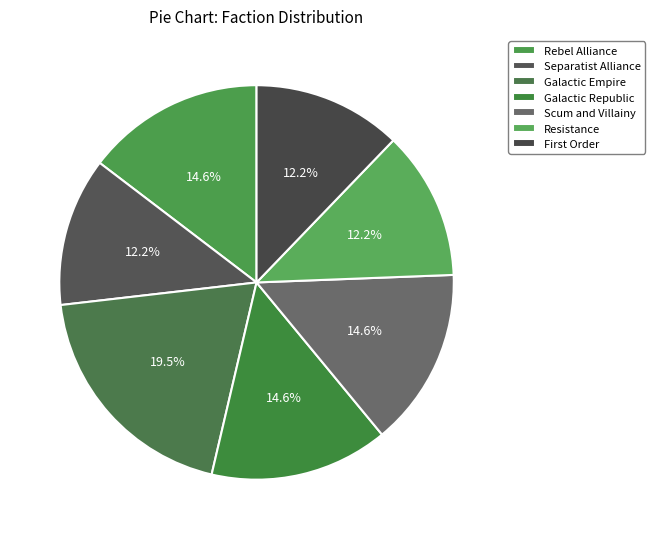

Is there a majority slice in this chart?

No